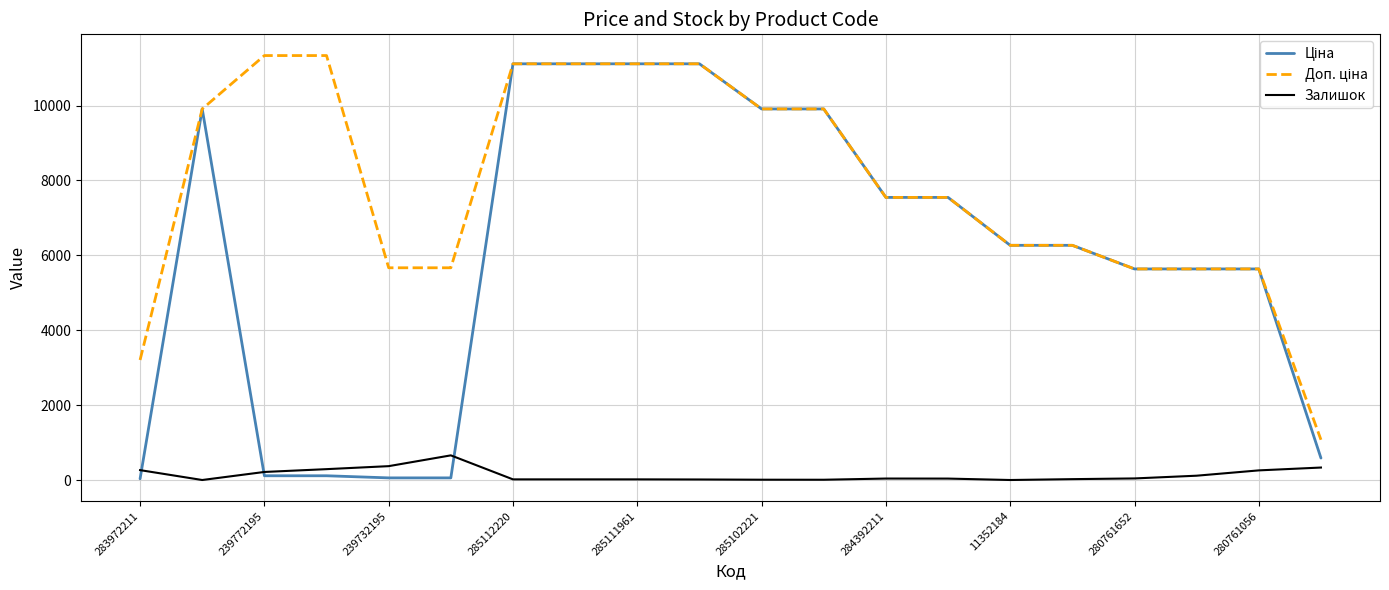

Does the chart display data point markers on the line(s)?

No